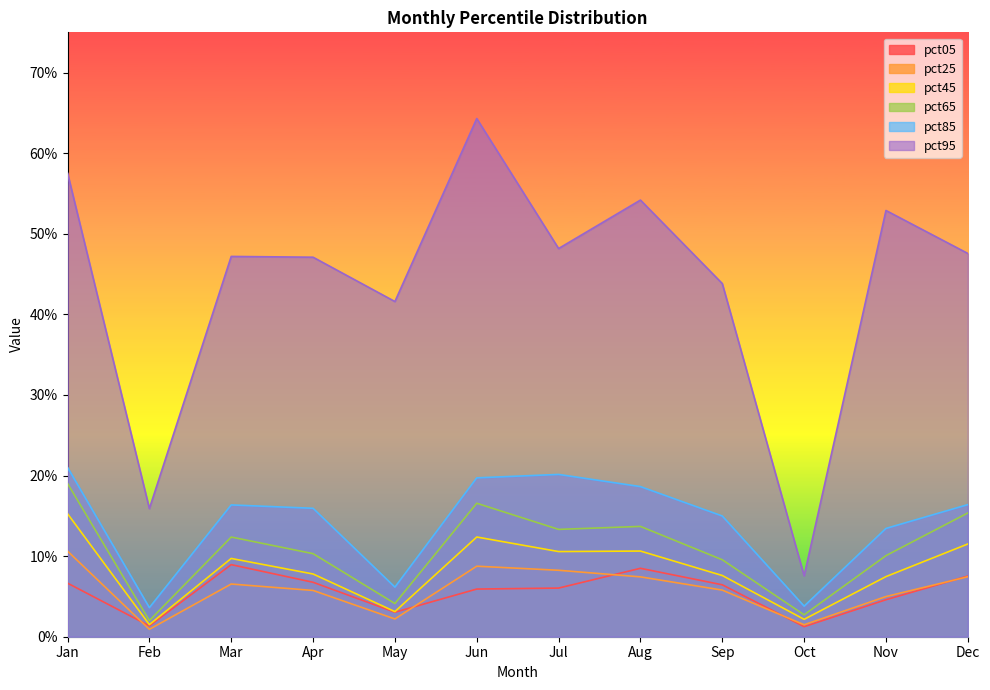

What is the maximum value for pct25?

0.1